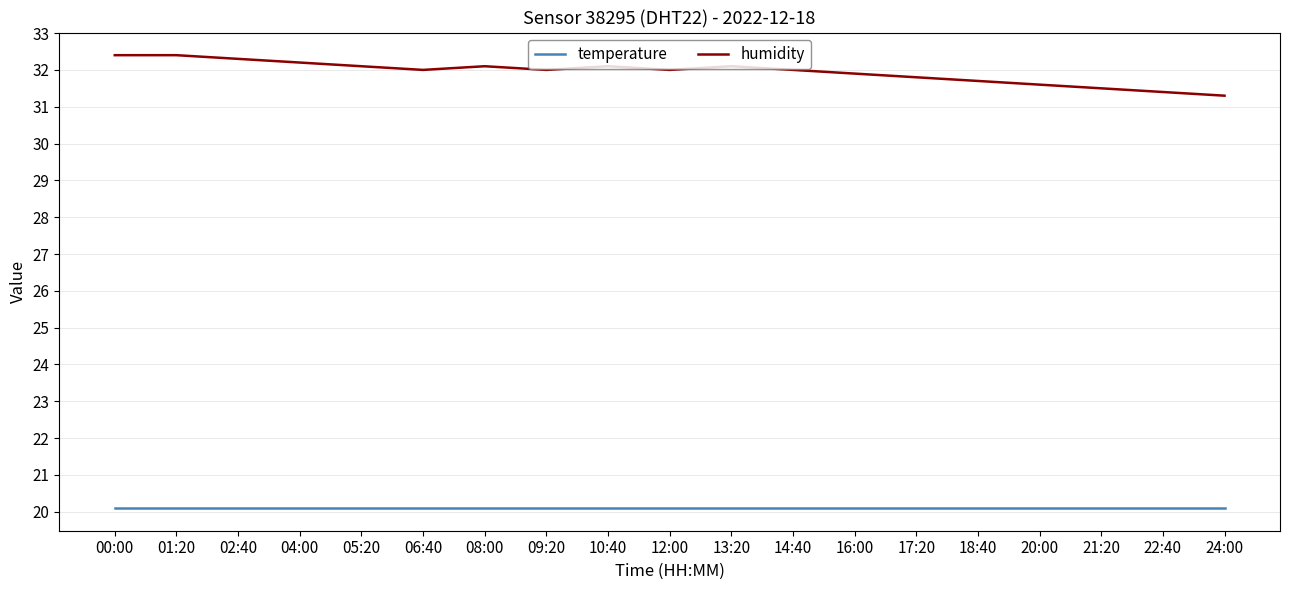

List the series in order of their peak value, highest first.

humidity, temperature